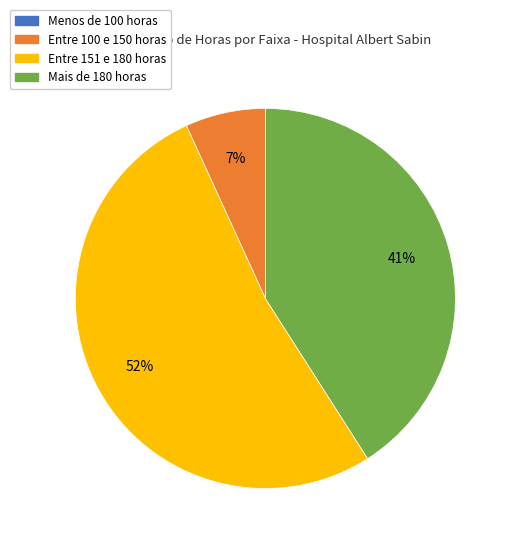

Combined, do Entre 151 e 180 horas and Mais de 180 horas account for over 50%?

Yes